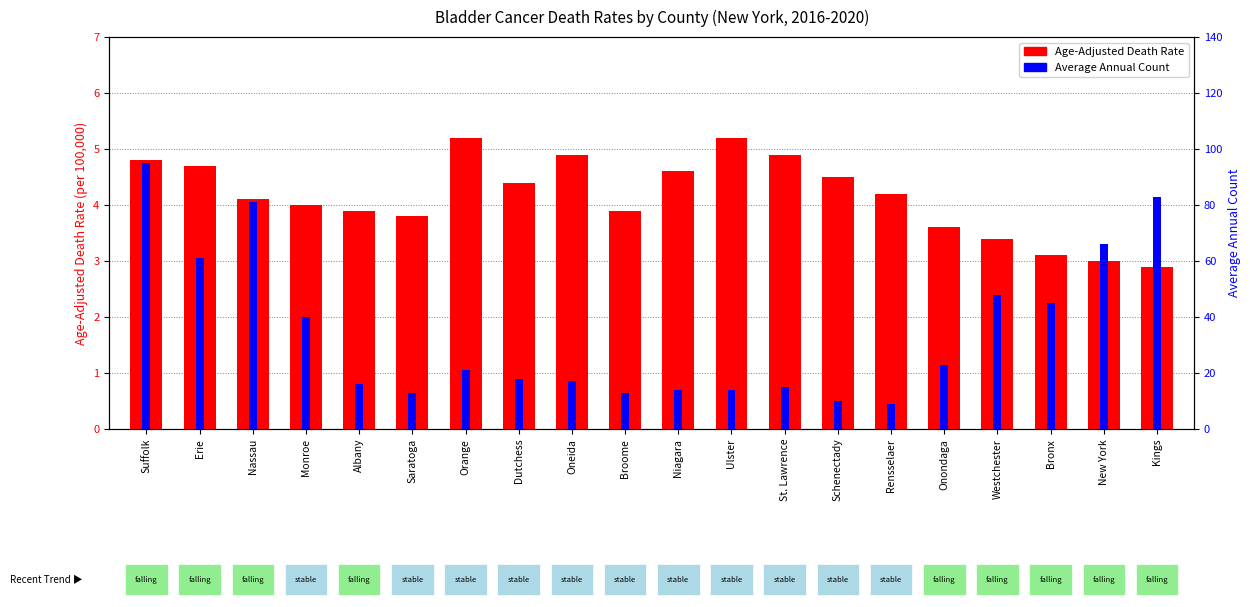

What is the total value across all series at Ulster?

19.2